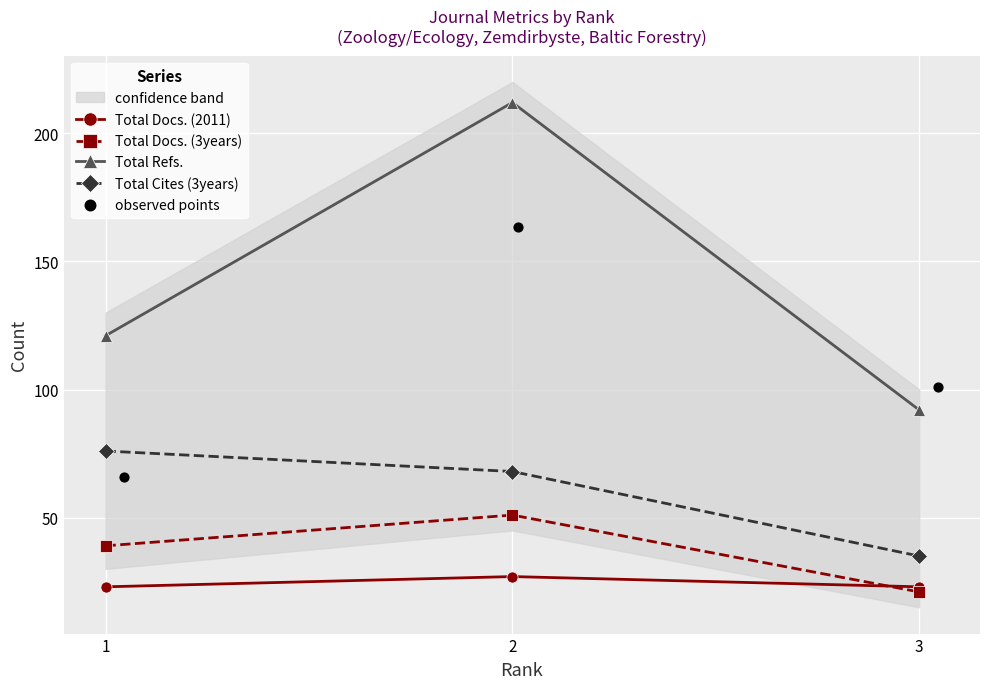

Which series has the largest Y range (max minus min)?

Total Refs.